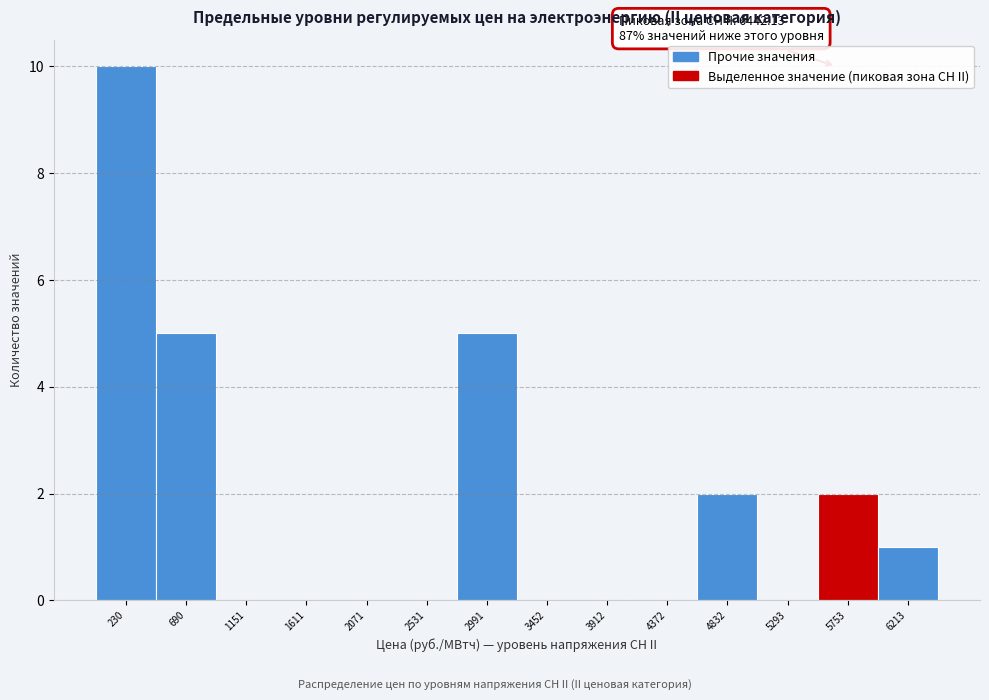

Over which range of the x-axis is the bar tallest?

0 to 450